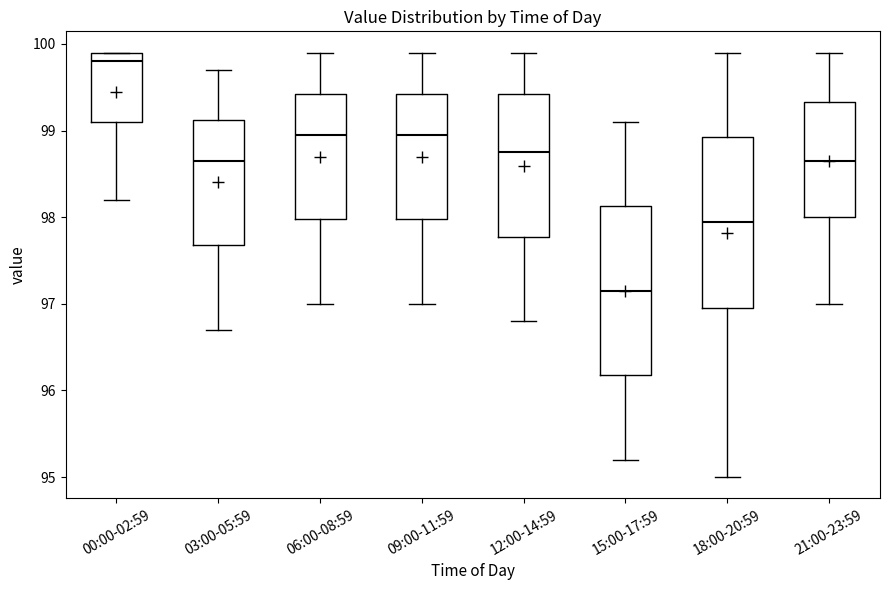

Which box's median line is the lowest?

15:00-17:59